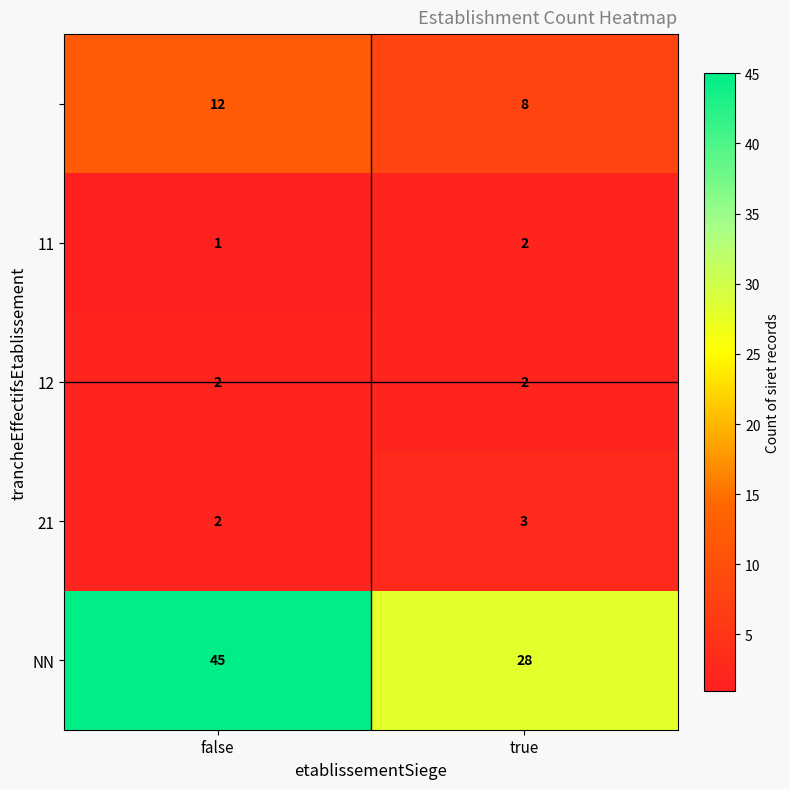

Which label corresponds to the smallest value in the chart?

false